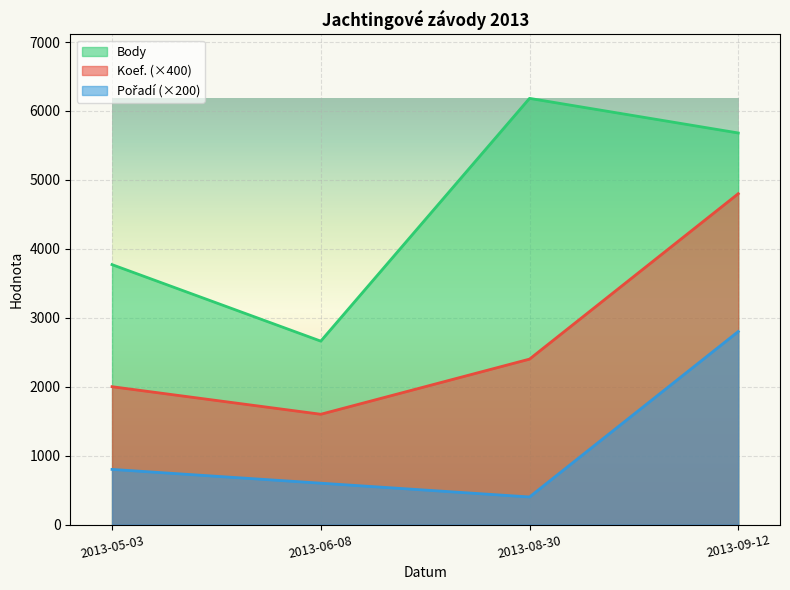

At which category is the sum across all series the highest?

2013-09-12